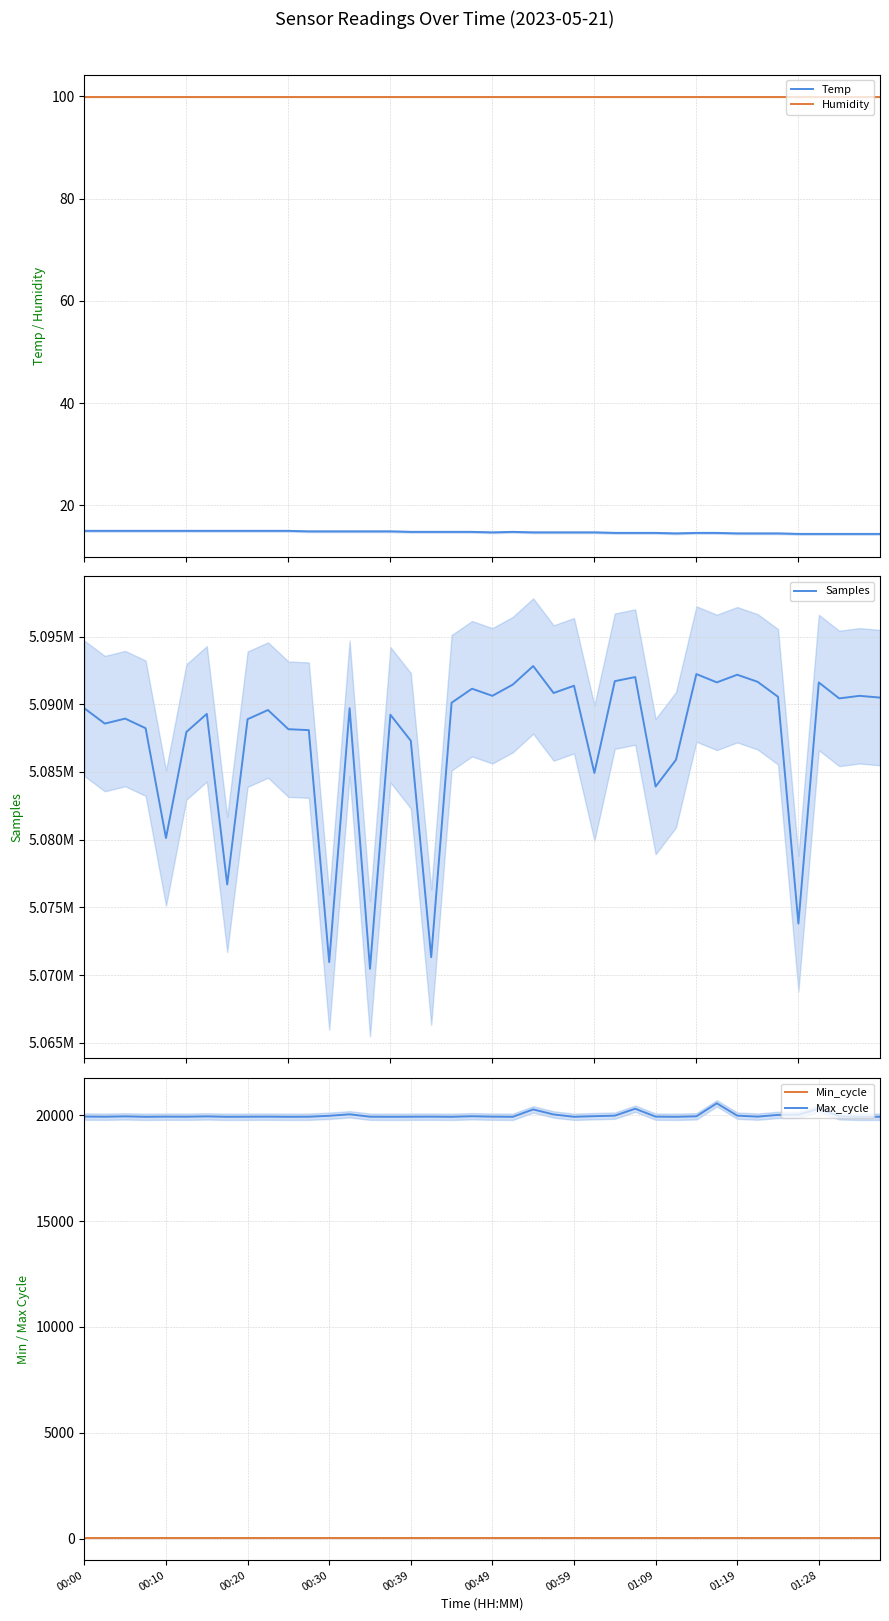

What is the difference between the maximum and minimum values in the Max_cycle series?

637